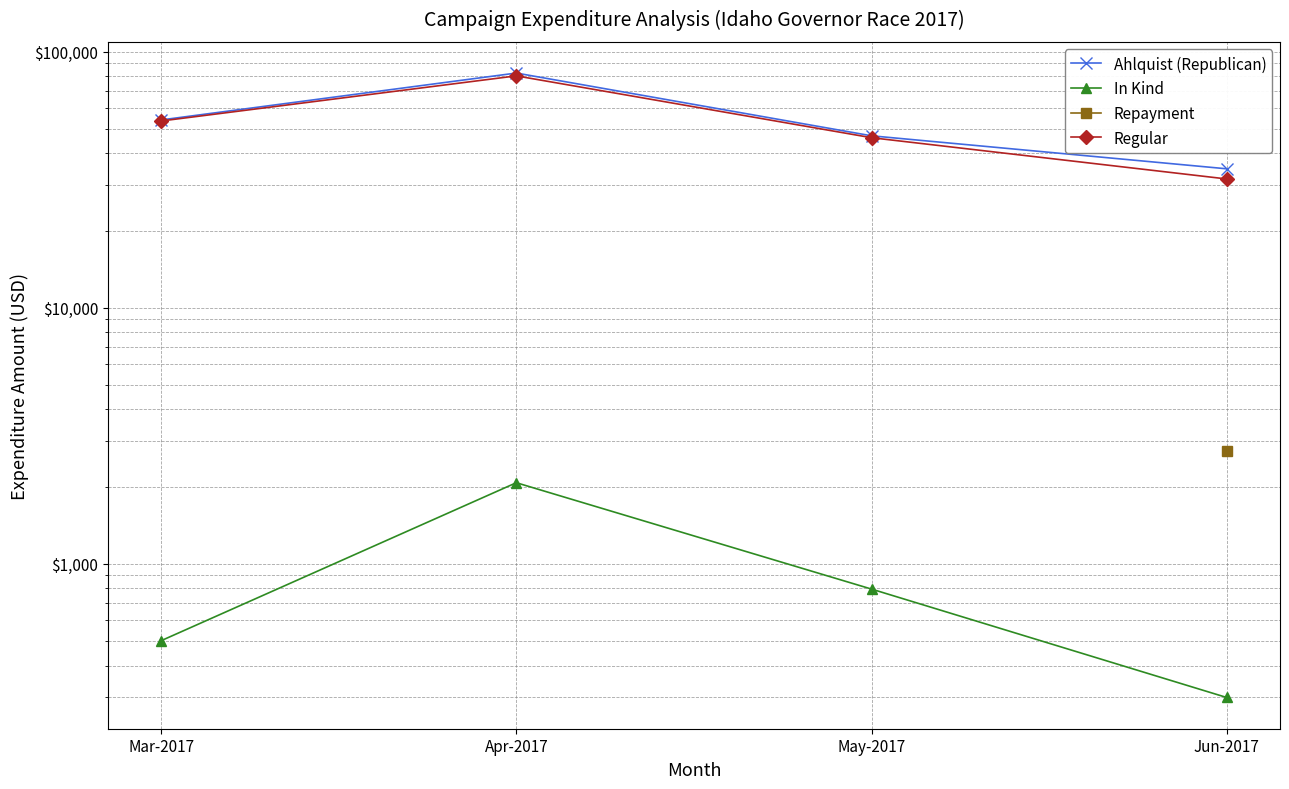

At which category is the sum across all series the highest?

Jun-2017